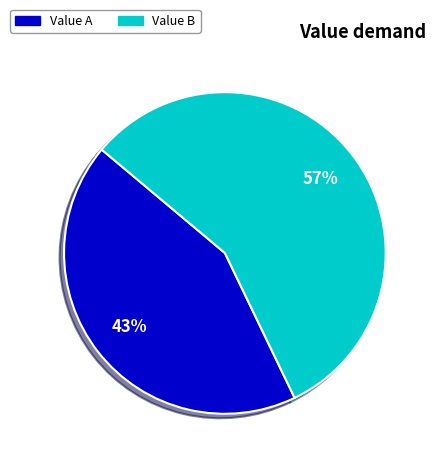

To the nearest percent, what is the average slice percentage?

50%